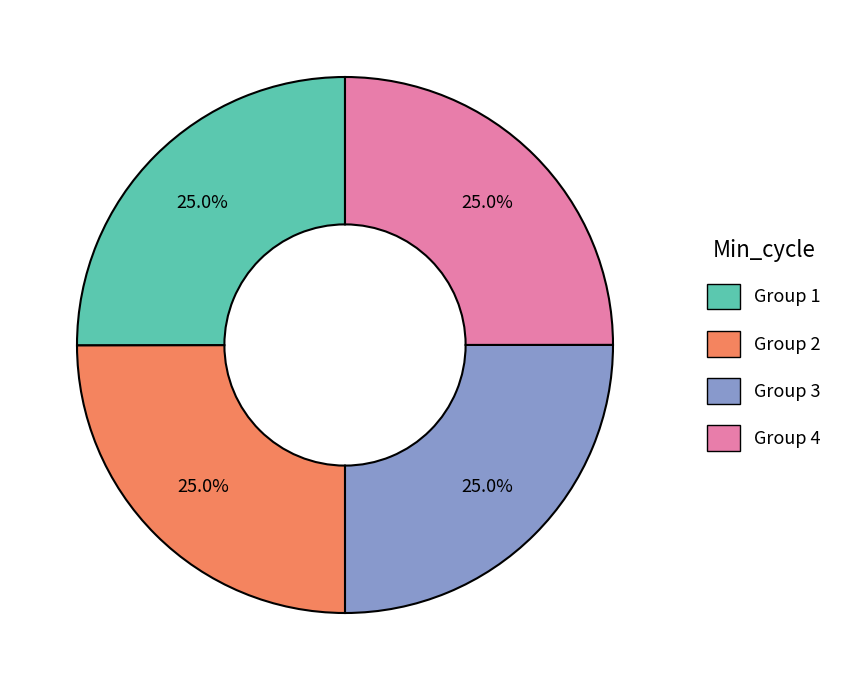

Is there any slice that represents more than half of the pie?

No